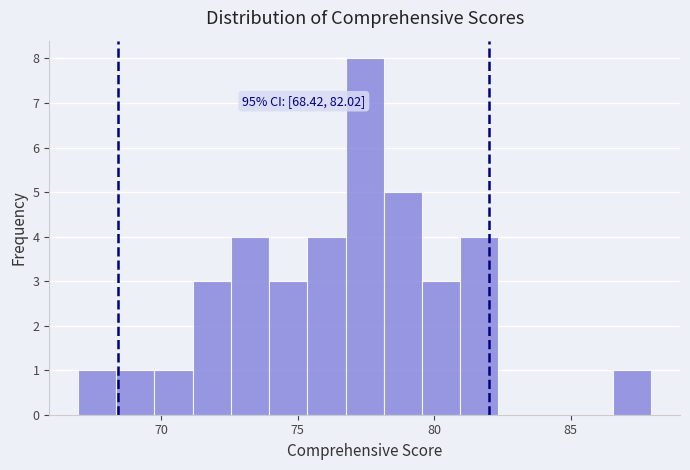

Read against the x-axis, roughly where is the centre of the tallest bar?

77.5